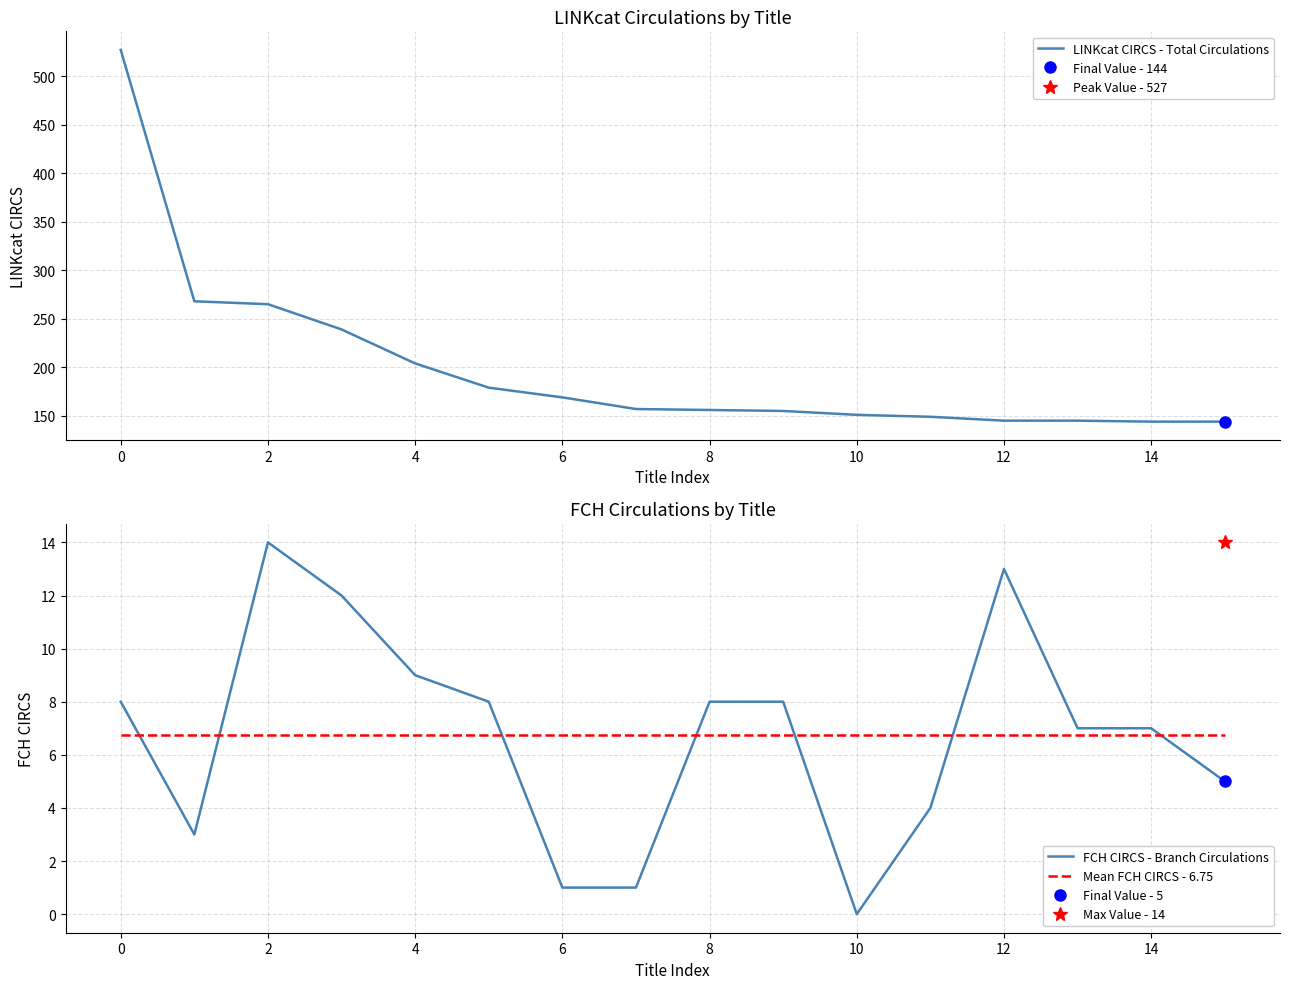

Is this an area chart (filled region under the line)?

No